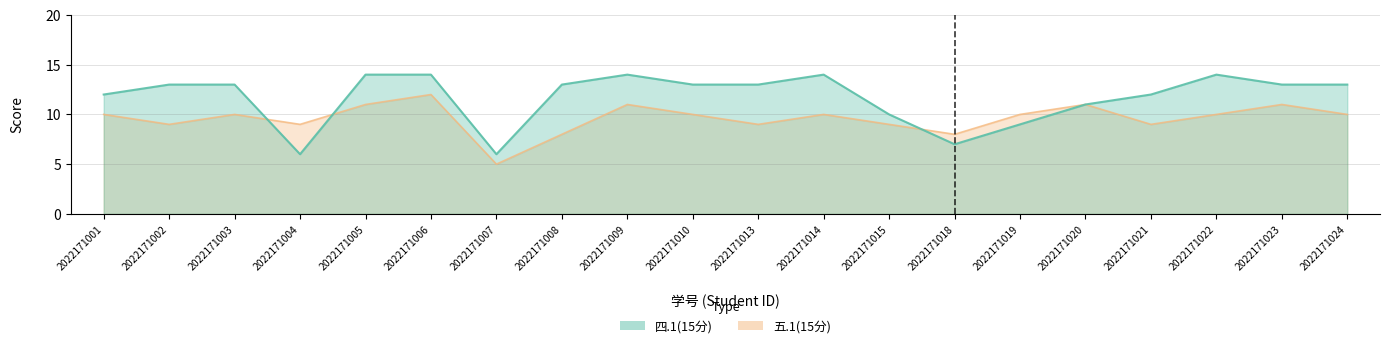

Is the value of 四.1(15分) at 2022171018 greater than the value of 五.1(15分) at 2022171006?

No